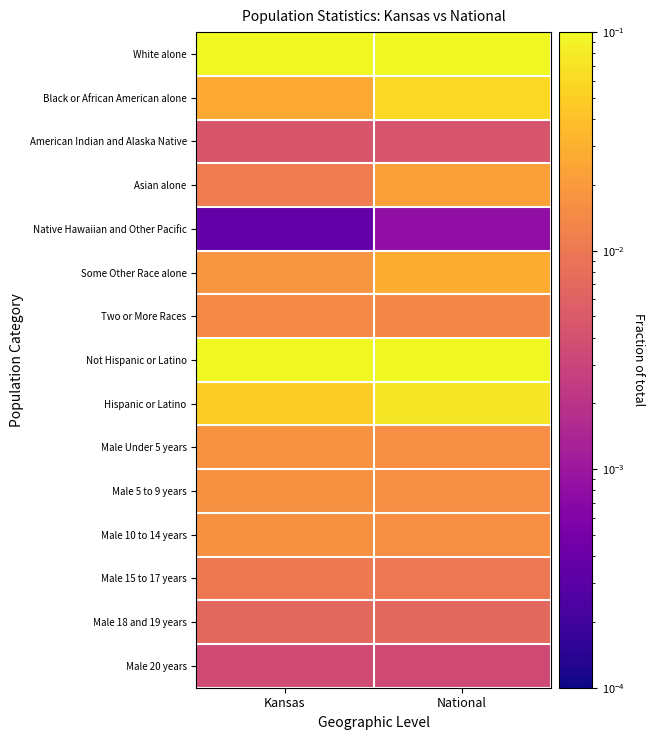

Reading right to left, what are all the values shown in this chart?

White alone: National=0.3	Kansas=0.4
Black or African American alone: National=0.1	Kansas=0.0
American Indian and Alaska Native: National=0.0	Kansas=0.0
Asian alone: National=0.0	Kansas=0.0
Native Hawaiian and Other Pacific: National=0.0	Kansas=0.0
Some Other Race alone: National=0.0	Kansas=0.0
Two or More Races: National=0.0	Kansas=0.0
Not Hispanic or Latino: National=0.4	Kansas=0.4
Hispanic or Latino: National=0.1	Kansas=0.0
Male Under 5 years: National=0.0	Kansas=0.0
Male 5 to 9 years: National=0.0	Kansas=0.0
Male 10 to 14 years: National=0.0	Kansas=0.0
Male 15 to 17 years: National=0.0	Kansas=0.0
Male 18 and 19 years: National=0.0	Kansas=0.0
Male 20 years: National=0.0	Kansas=0.0